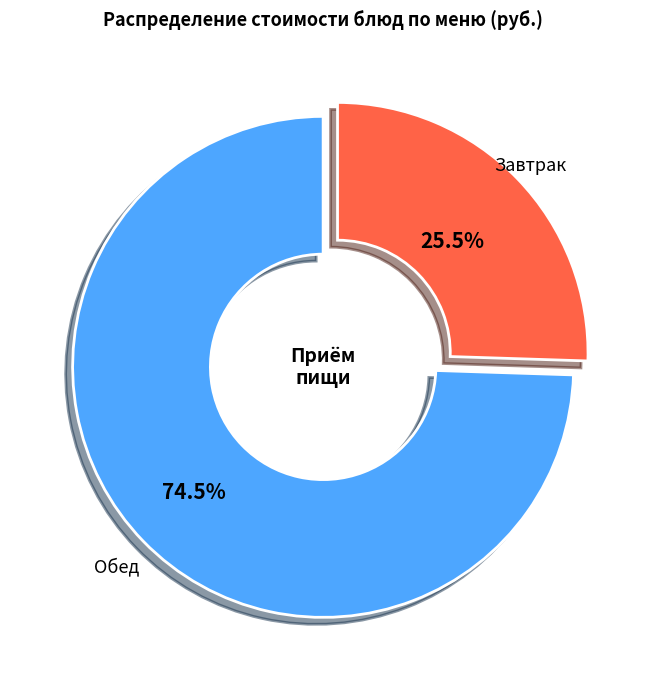

How many segments does this pie chart have?

2